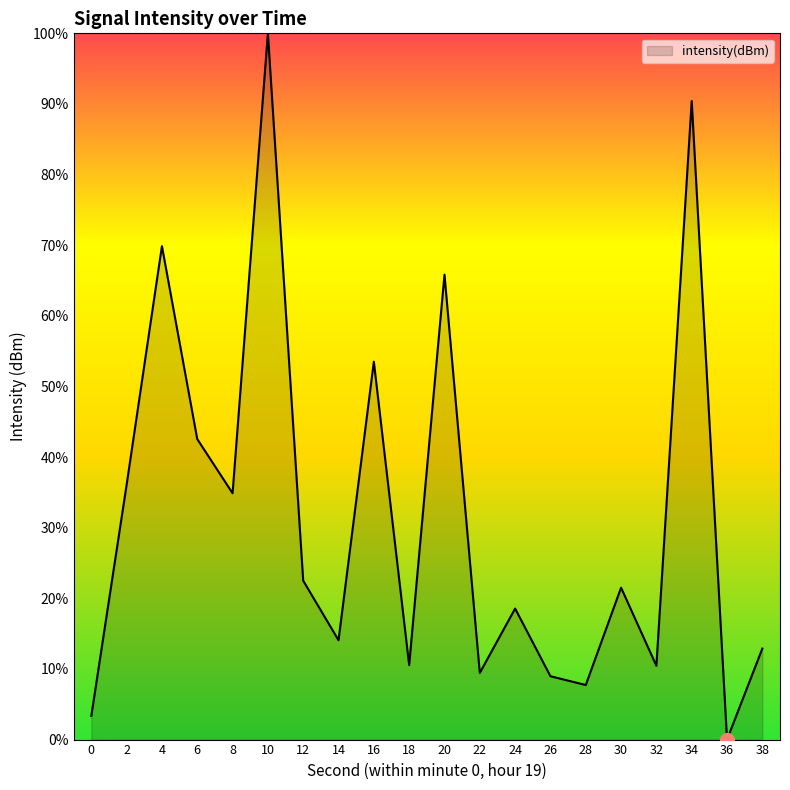

Where is the first local minimum?

8